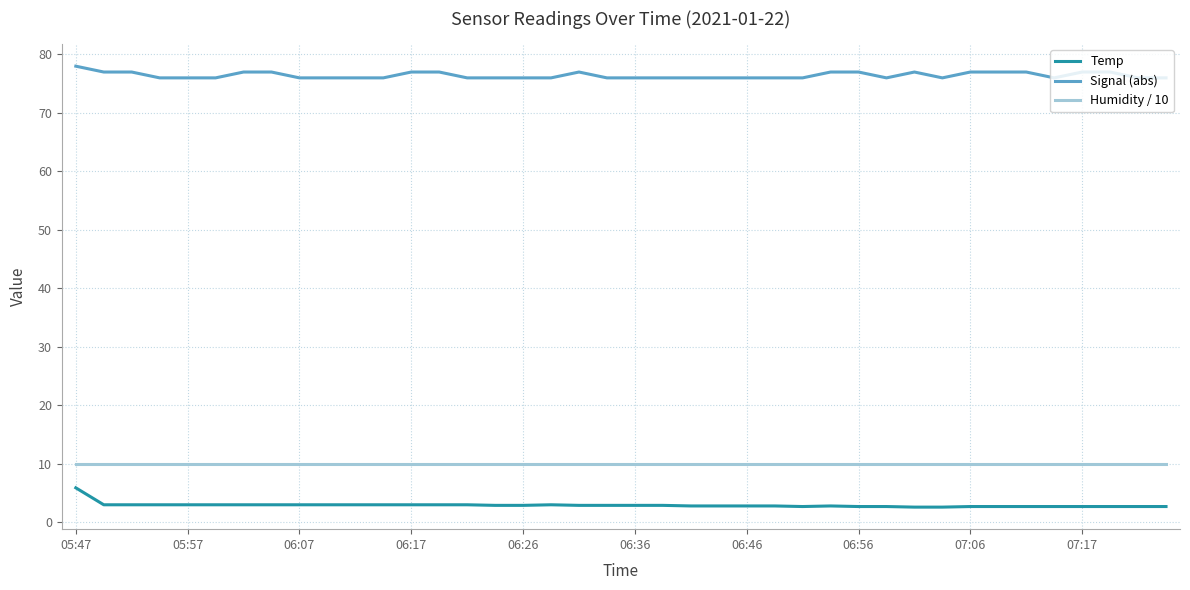

True or false: Signal (abs) and Temp intersect in this chart.

False